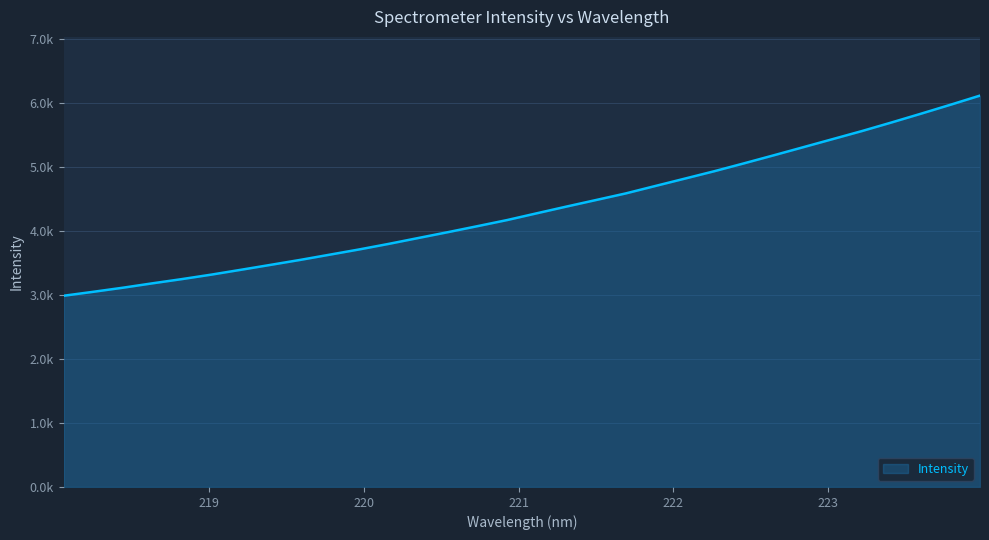

Does the chart have visible grid lines?

Yes